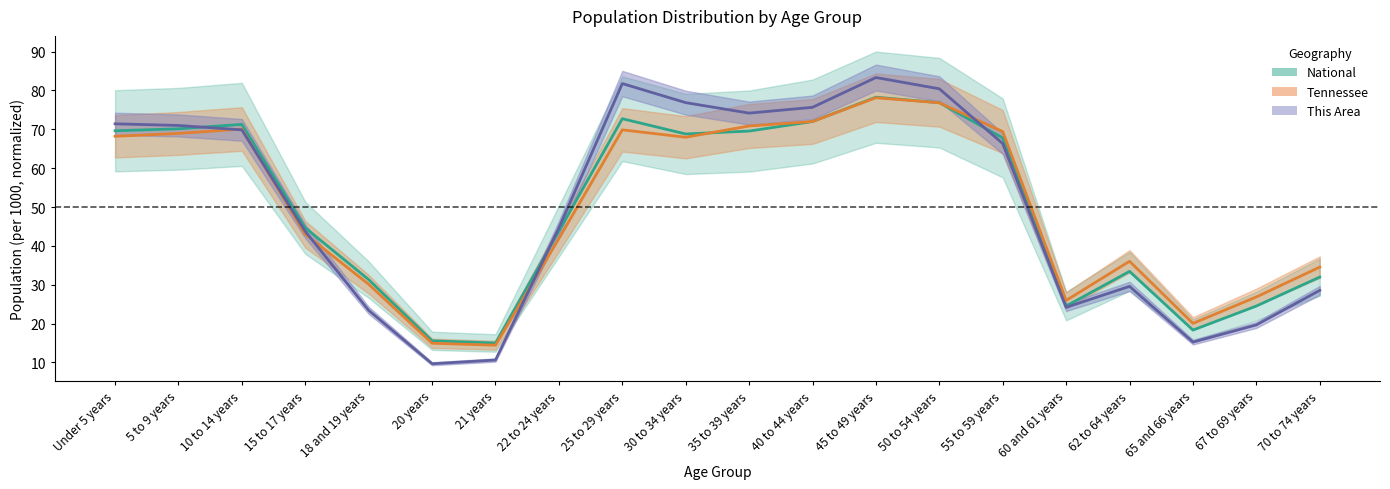

How many lines are shown in the chart?

3